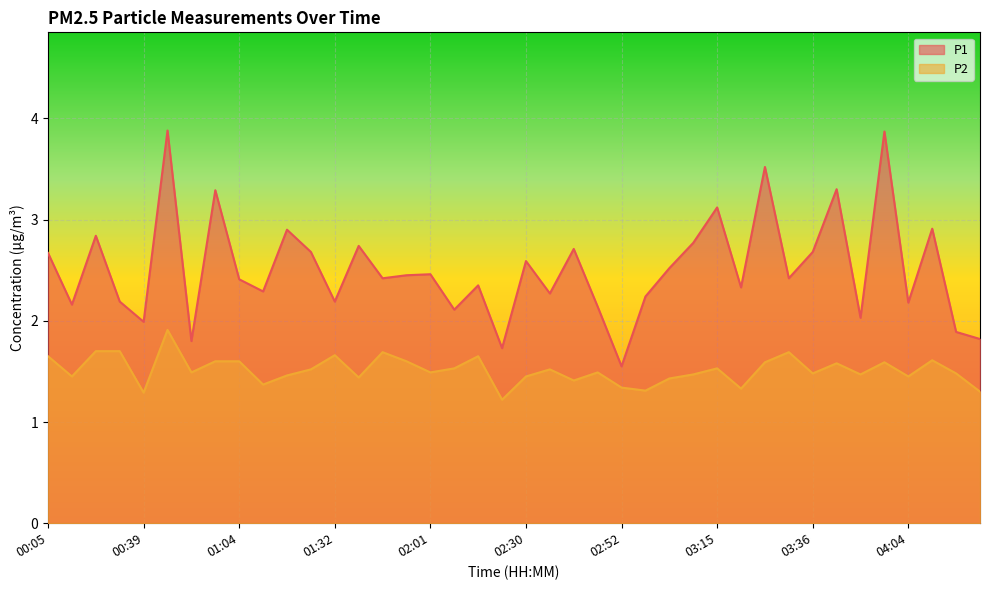

Is the value of P2 at 04:21 greater than the value of P1 at 03:04?

No